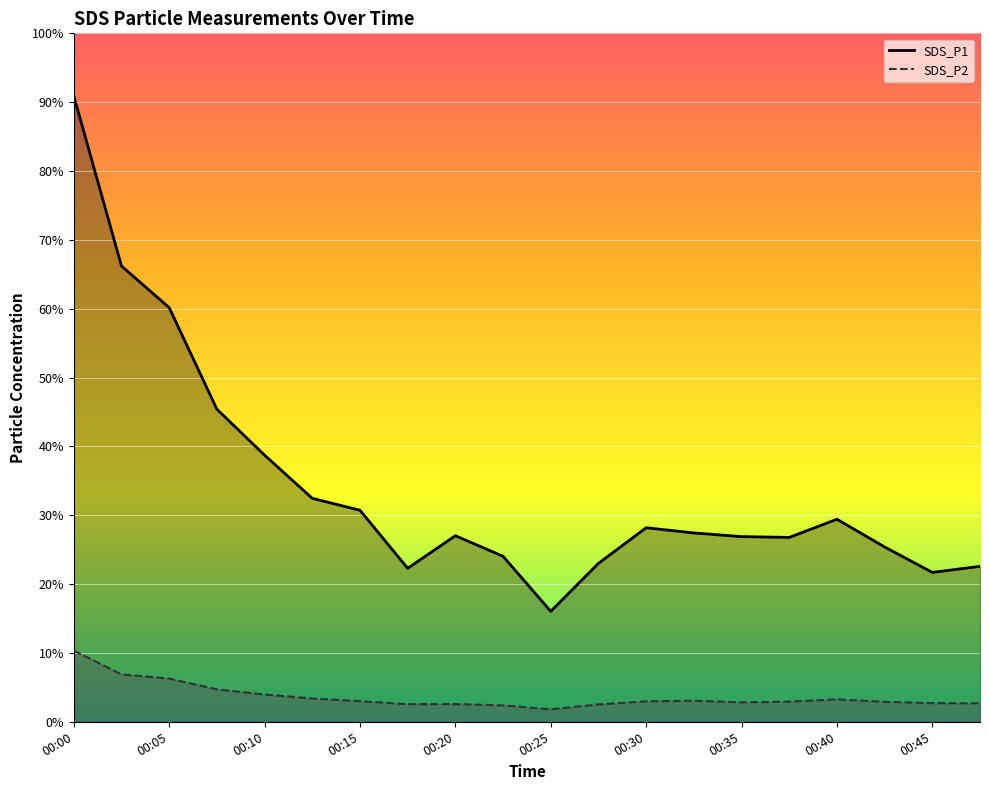

What is the total value across all series at 00:03?

715.0